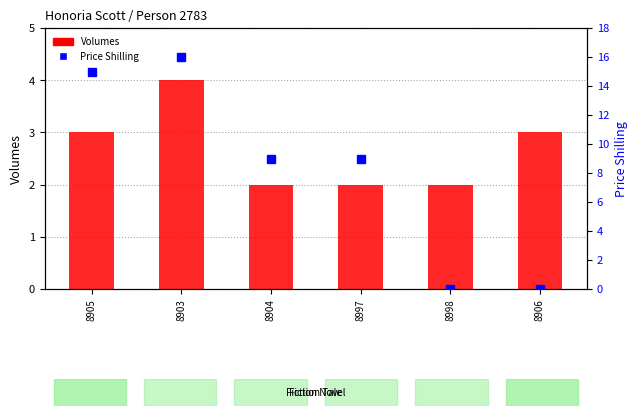

What is the sum of the values at 8903 and 8904?

6